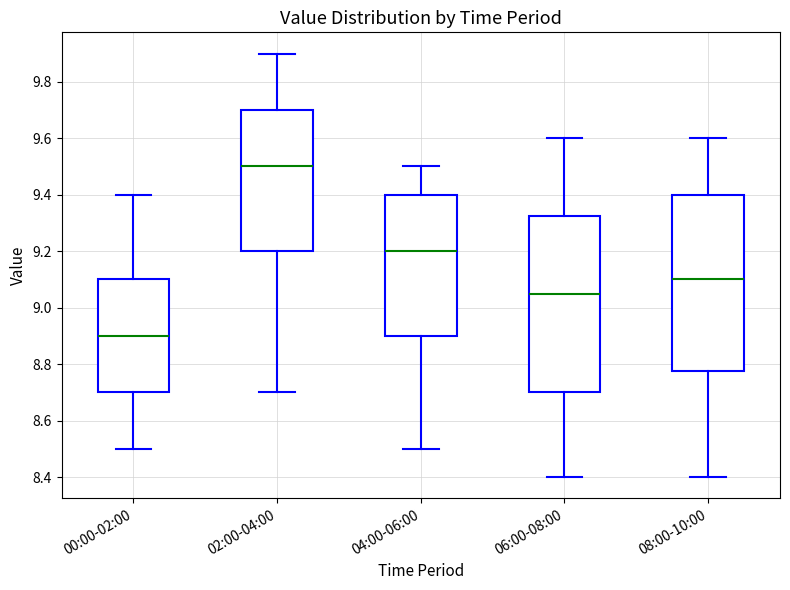

Which box's median line is the lowest?

00:00-02:00